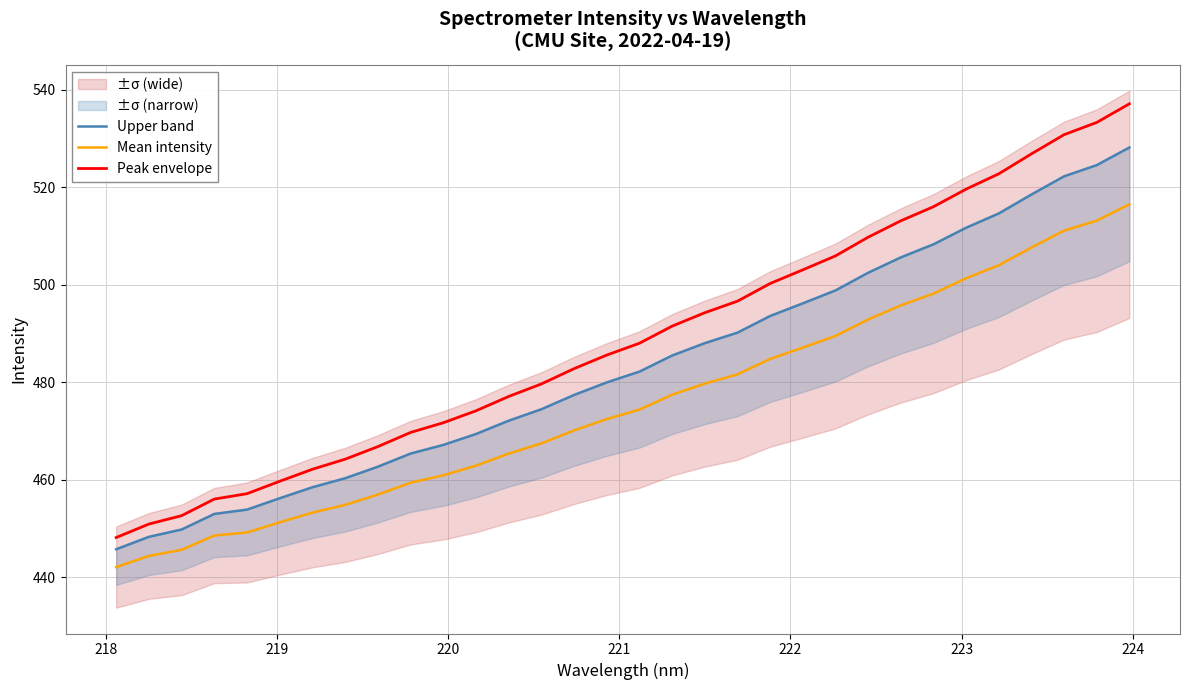

True or false: Mean intensity and Peak envelope intersect in this chart.

False